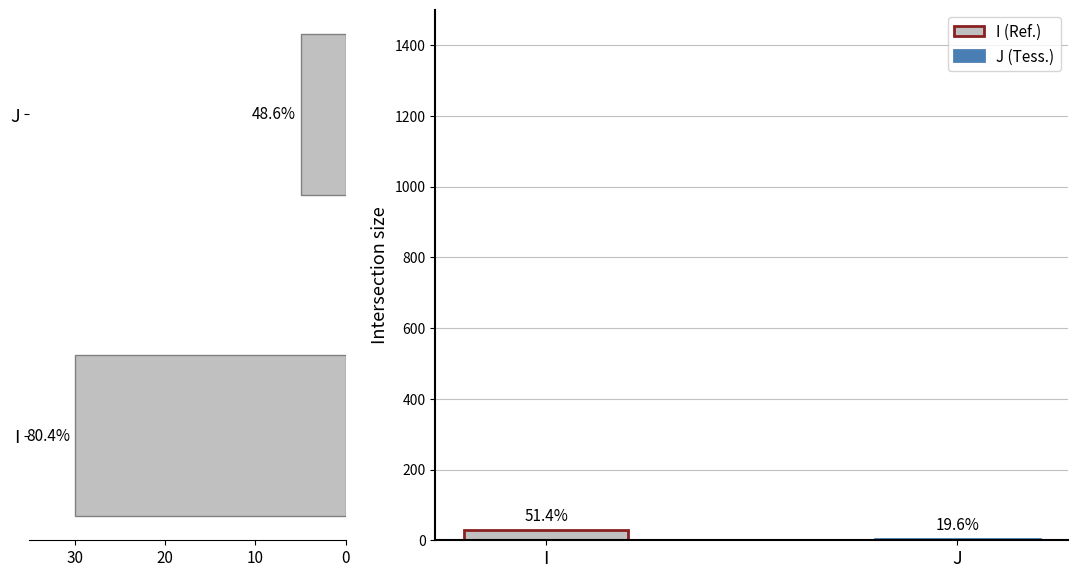

How many bars are there in total?

2